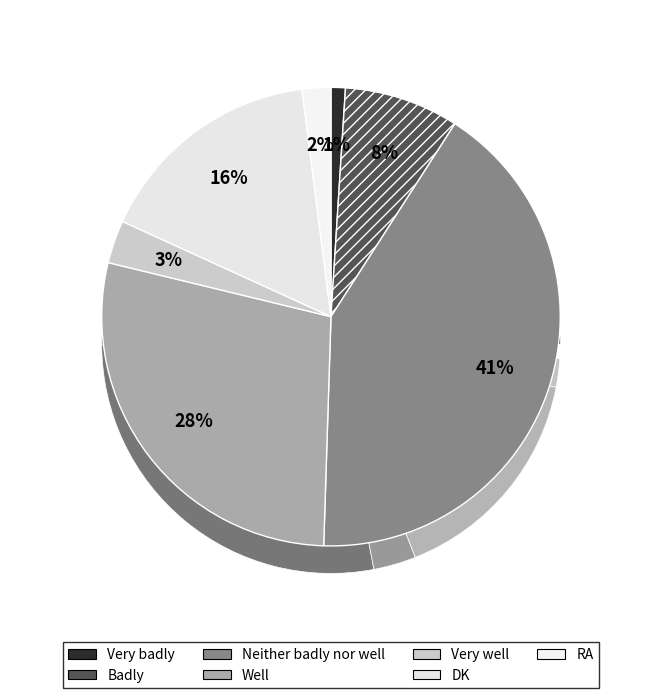

Do Well and RA together represent more than half of the pie?

No